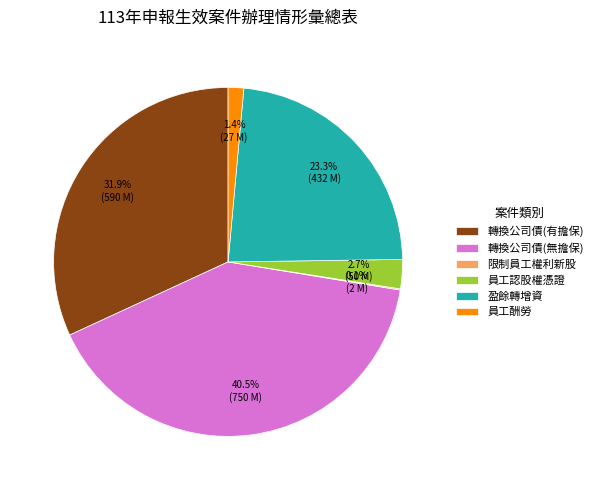

To the nearest percent, what percentage of the pie is 員工認股權憑證?

3%